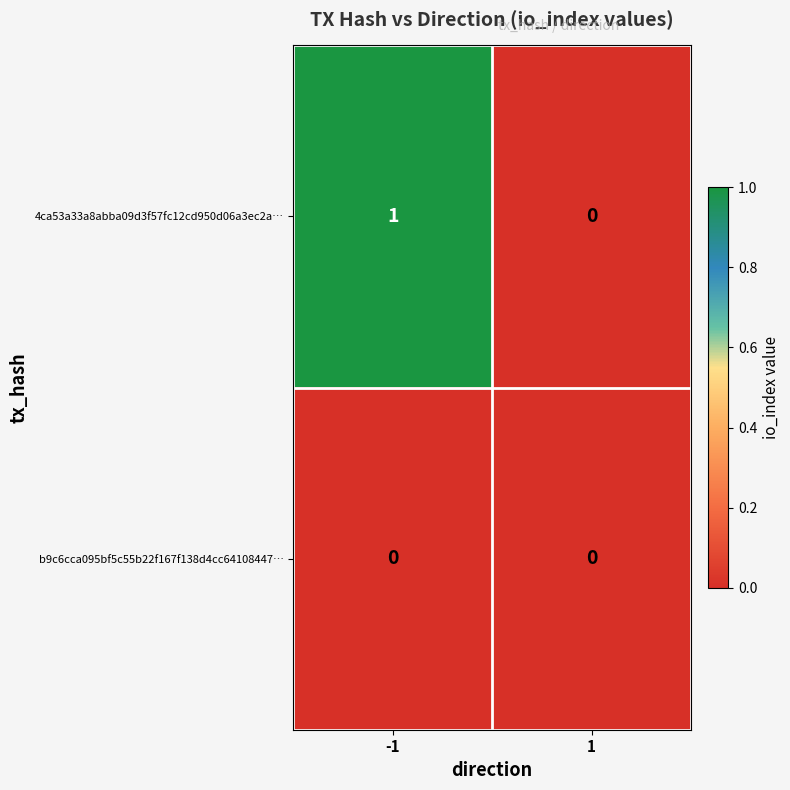

List the series in order of their overall mean, highest first.

4ca53a33a8abba09d3f57fc12cd950d06a3ec2a…, b9c6cca095bf5c55b22f167f138d4cc64108447…